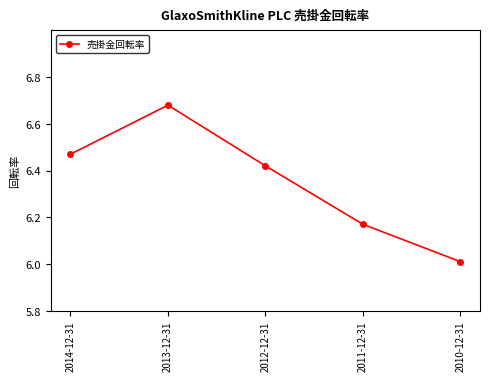

What is the ratio of the value at 2011-12-31 to the value at 2010-12-31?

1.0